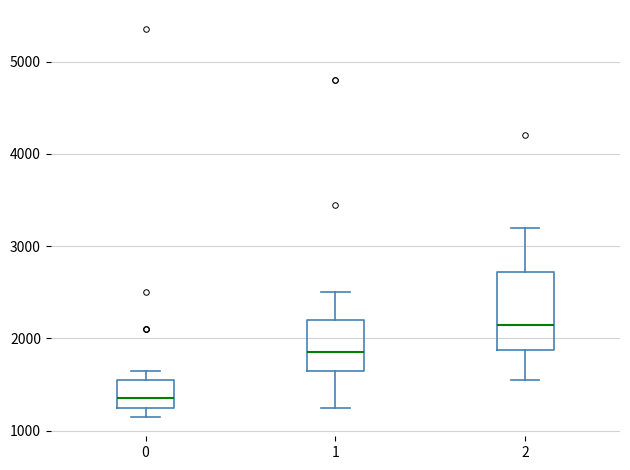

Reading left to right, read every box against the y-axis: the position of its median line, the range the box covers, and the ends of its whiskers. The values are not printed on the chart, so give them approximately, as read against the axis.

0: median 1400, box 1300 to 1600, whiskers 1200 to 1700
1: median 1900, box 1700 to 2200, whiskers 1300 to 2500
2: median 2200, box 1900 to 2700, whiskers 1600 to 3200